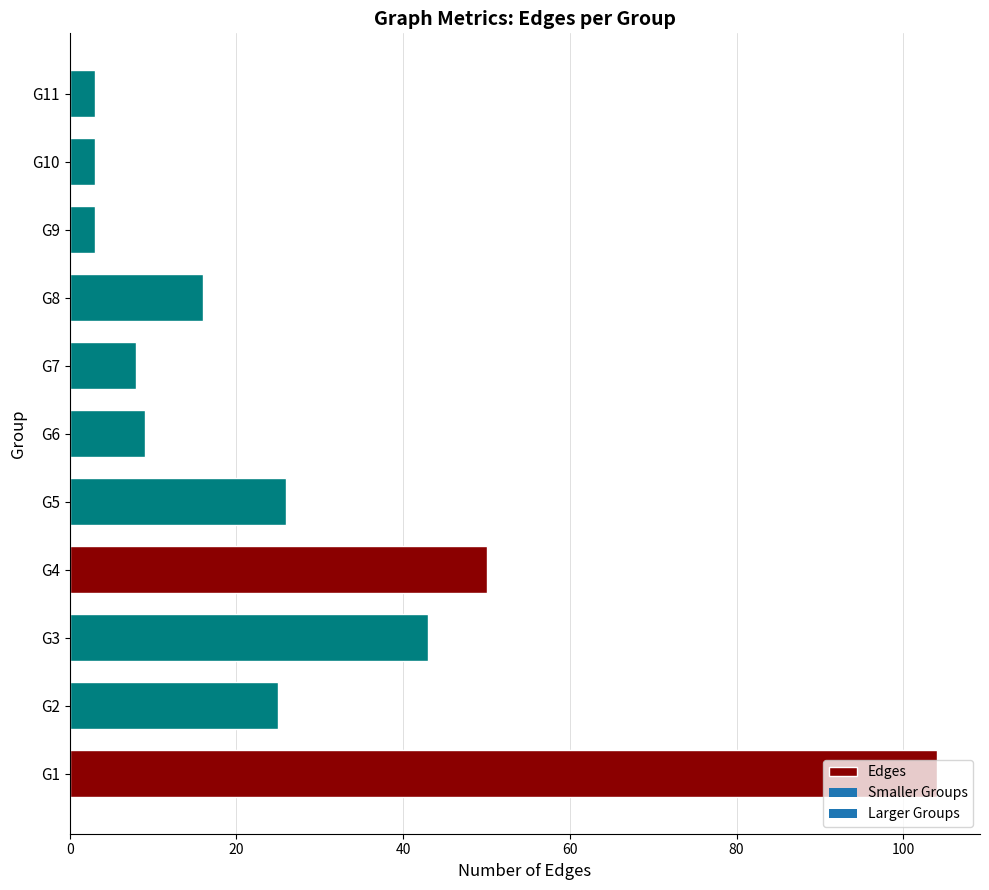

What is the difference between the maximum and minimum values?

101